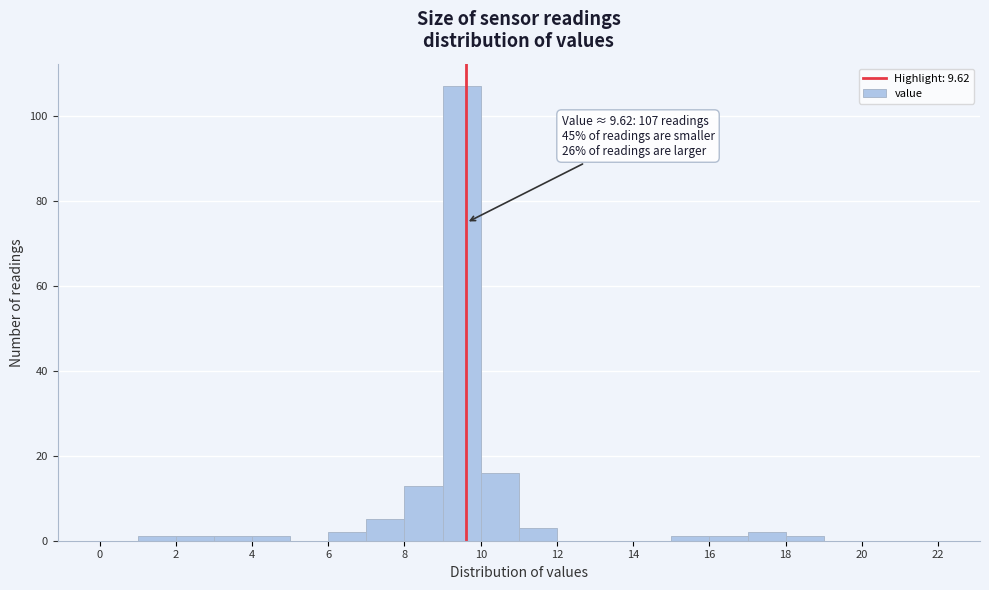

Over which range of the x-axis is the bar tallest?

9 to 10